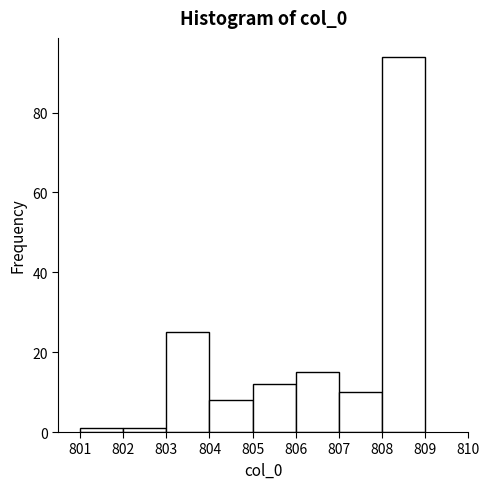

What is the height of the bar covering 803 to 804 on the x-axis? The values are not printed on the chart, so give them approximately, as read against the axis.

26